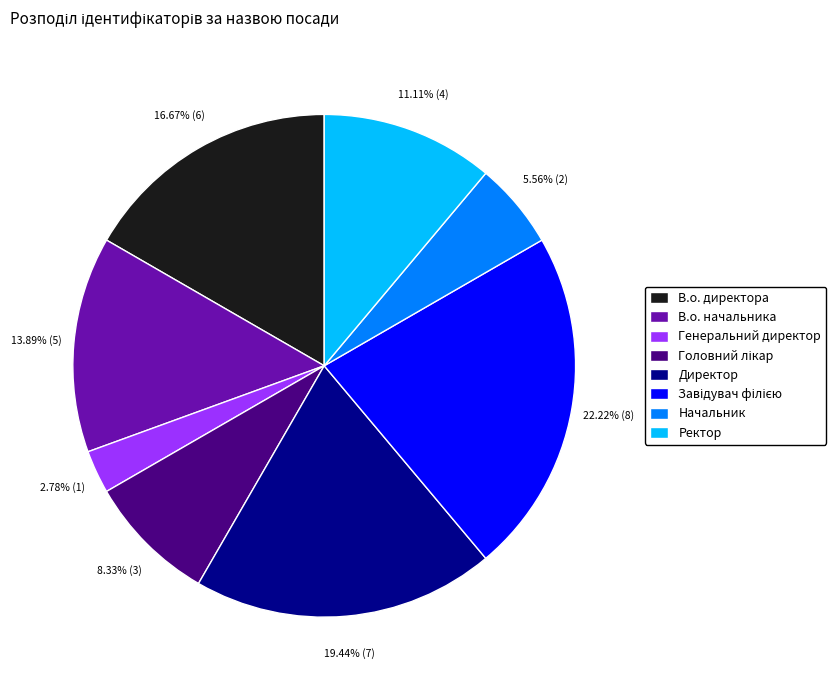

Between Генеральний директор and В.о. начальника, which is larger?

В.о. начальника